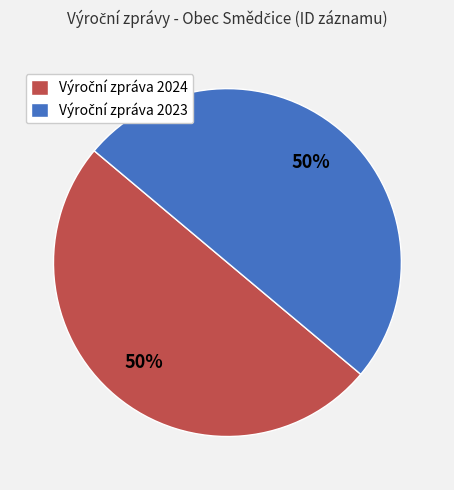

How many segments does this pie chart have?

2